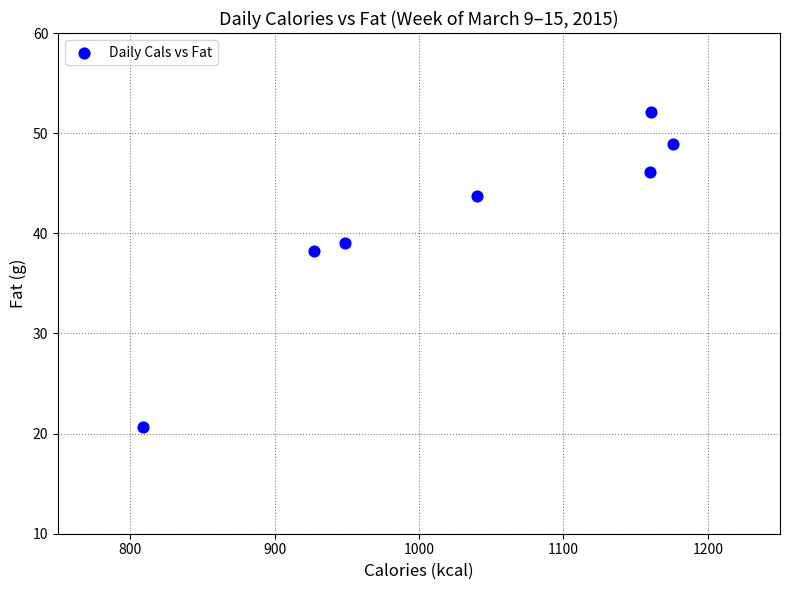

What is the average X value?

1031.7